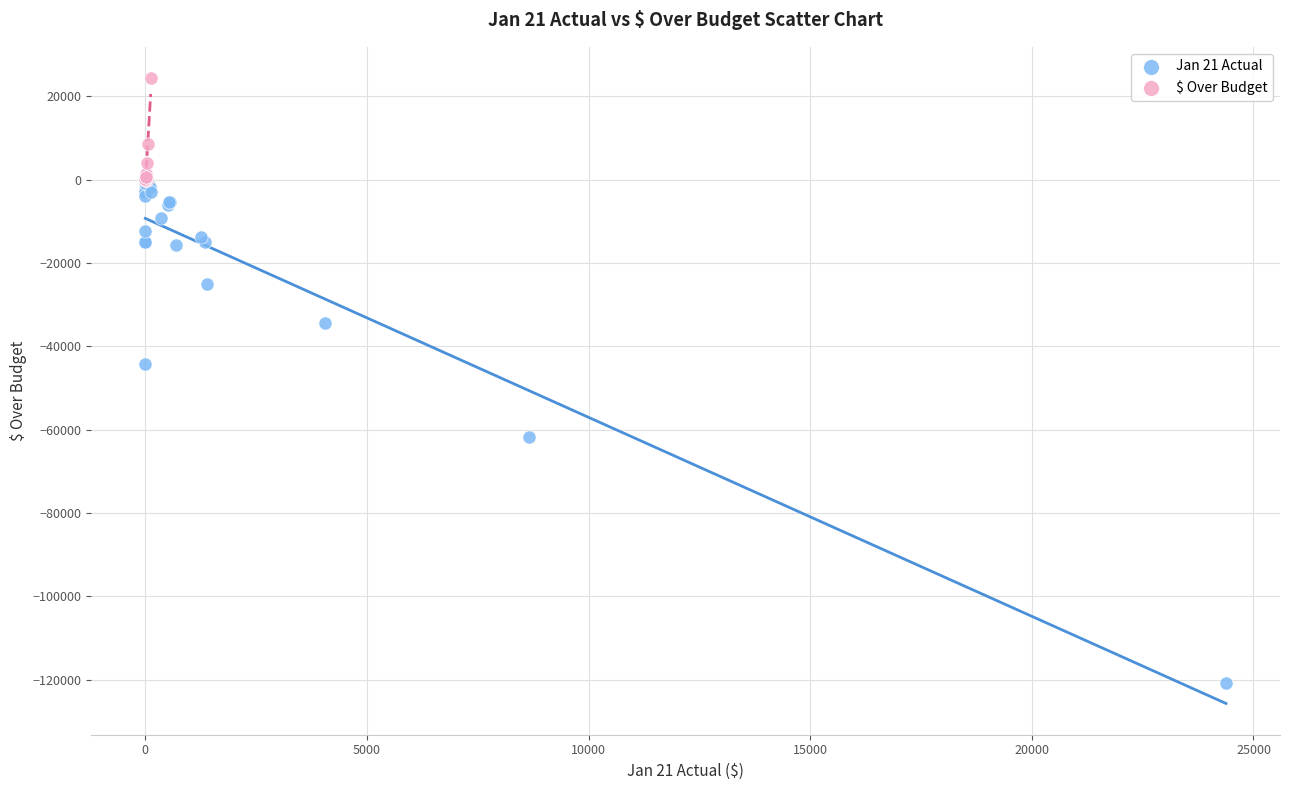

Which series reaches the maximum Y coordinate?

$ Over Budget